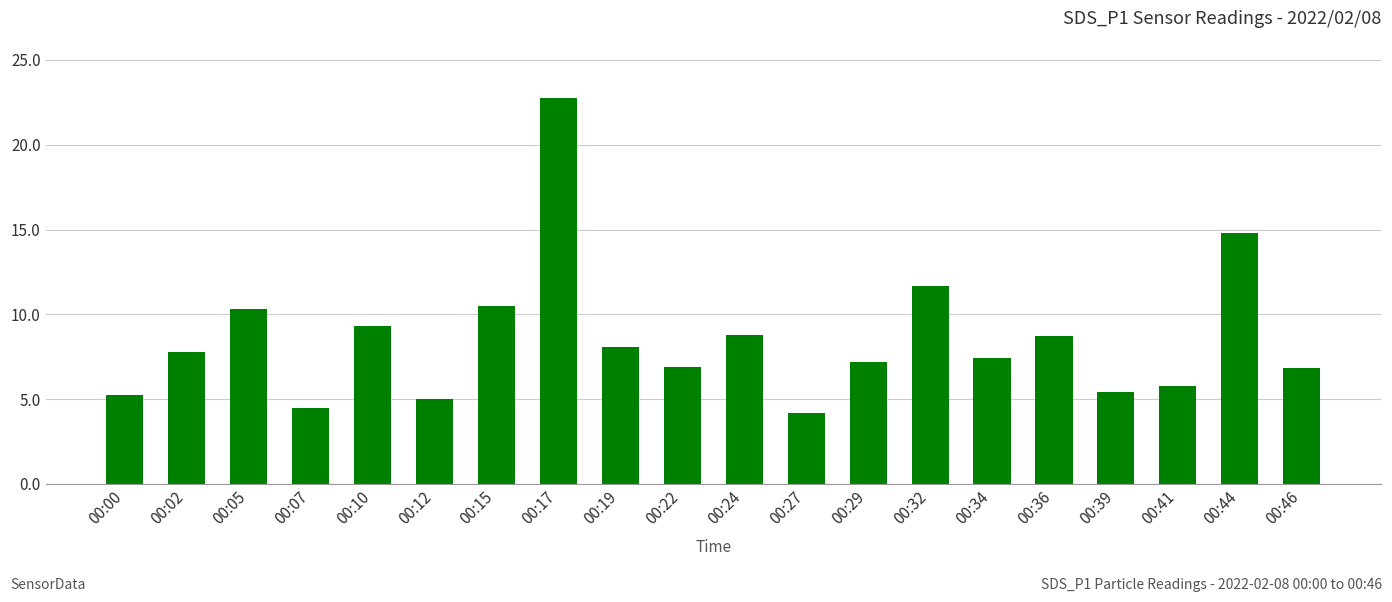

What is the value of the 6th bar from the left?

5.0